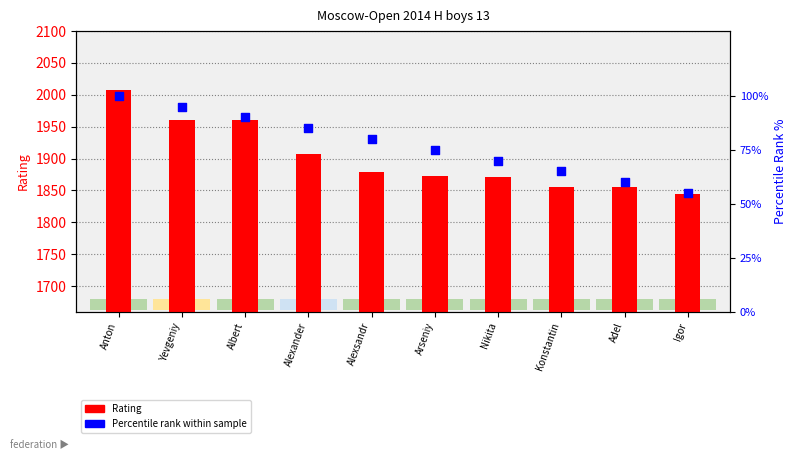

Which series has the largest total across all categories?

Rating